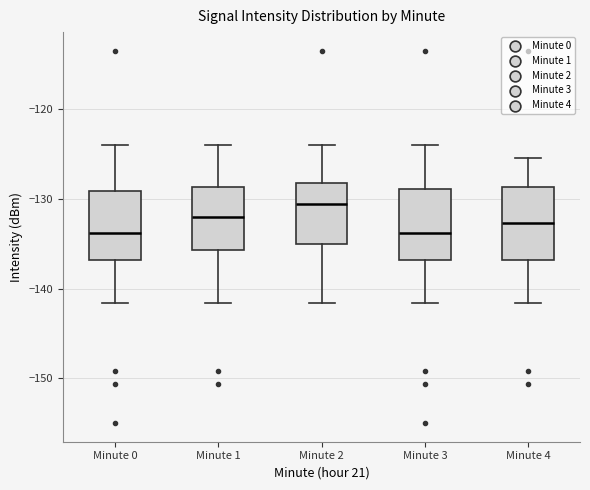

Reading left to right, transcribe this box plot: for each box, give where its median line is, the range the box spans, and where its two whiskers end, as read against the y-axis. The values are not printed on the chart, so give them approximately, as read against the axis.

Minute 0: median -134, box -137 to -129, whiskers -142 to -124
Minute 1: median -132, box -136 to -129, whiskers -142 to -124
Minute 2: median -131, box -135 to -128, whiskers -142 to -124
Minute 3: median -134, box -137 to -129, whiskers -142 to -124
Minute 4: median -133, box -137 to -129, whiskers -142 to -125